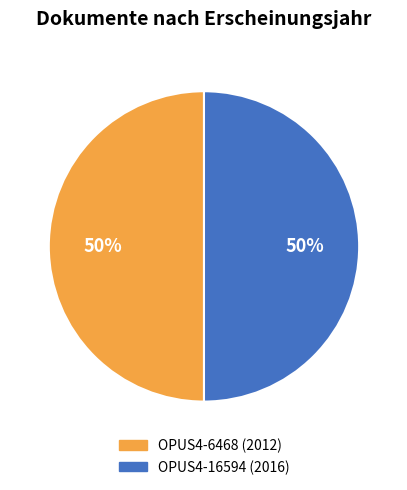

Combined, do OPUS4-6468 (2012) and OPUS4-16594 (2016) account for over 50%?

Yes